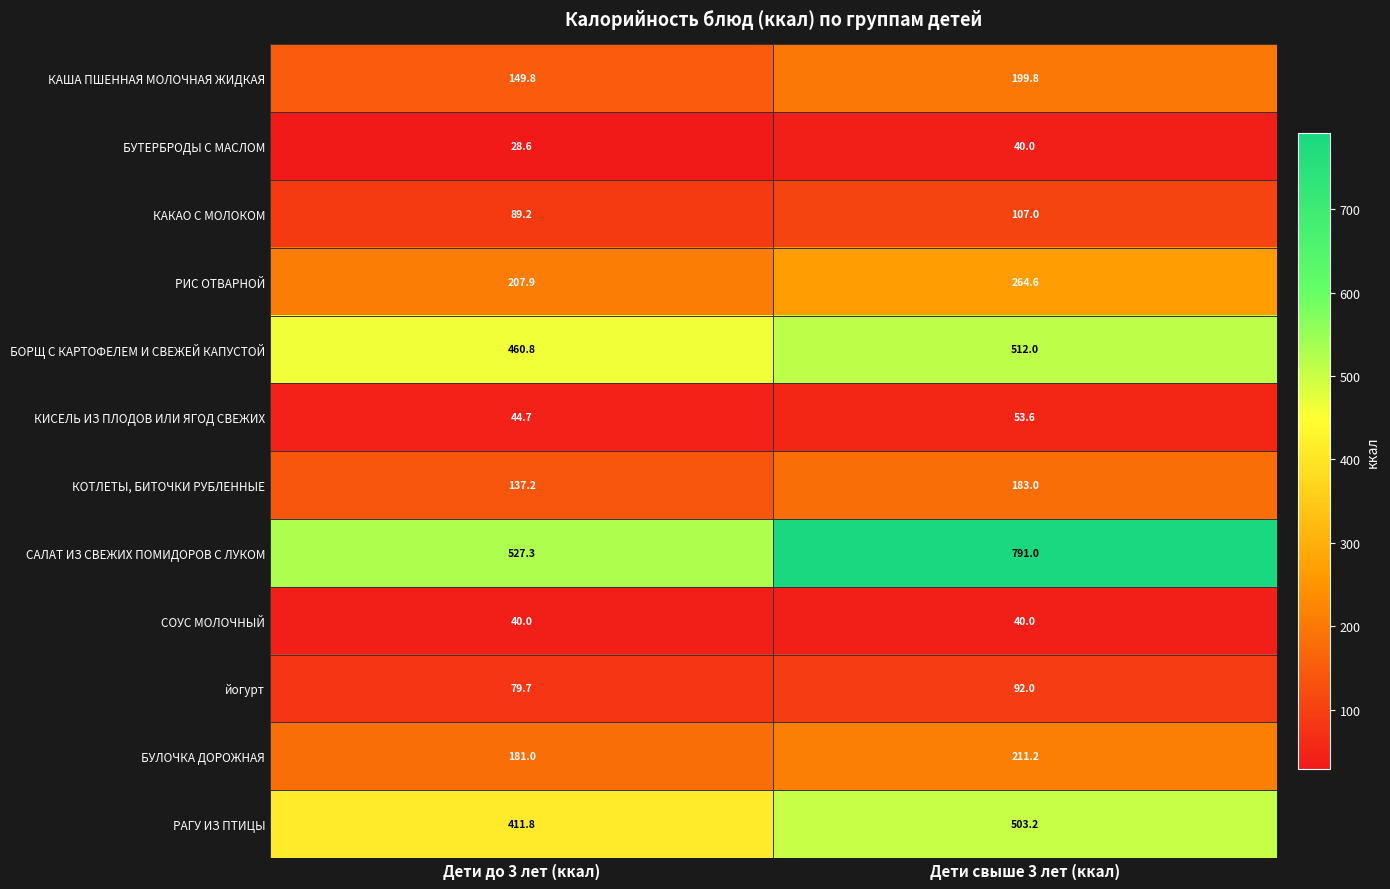

What is the approximate value of БОРЩ С КАРТОФЕЛЕМ И СВЕЖЕЙ КАПУСТОЙ at Дети свыше 3 лет (ккал)?

512.0